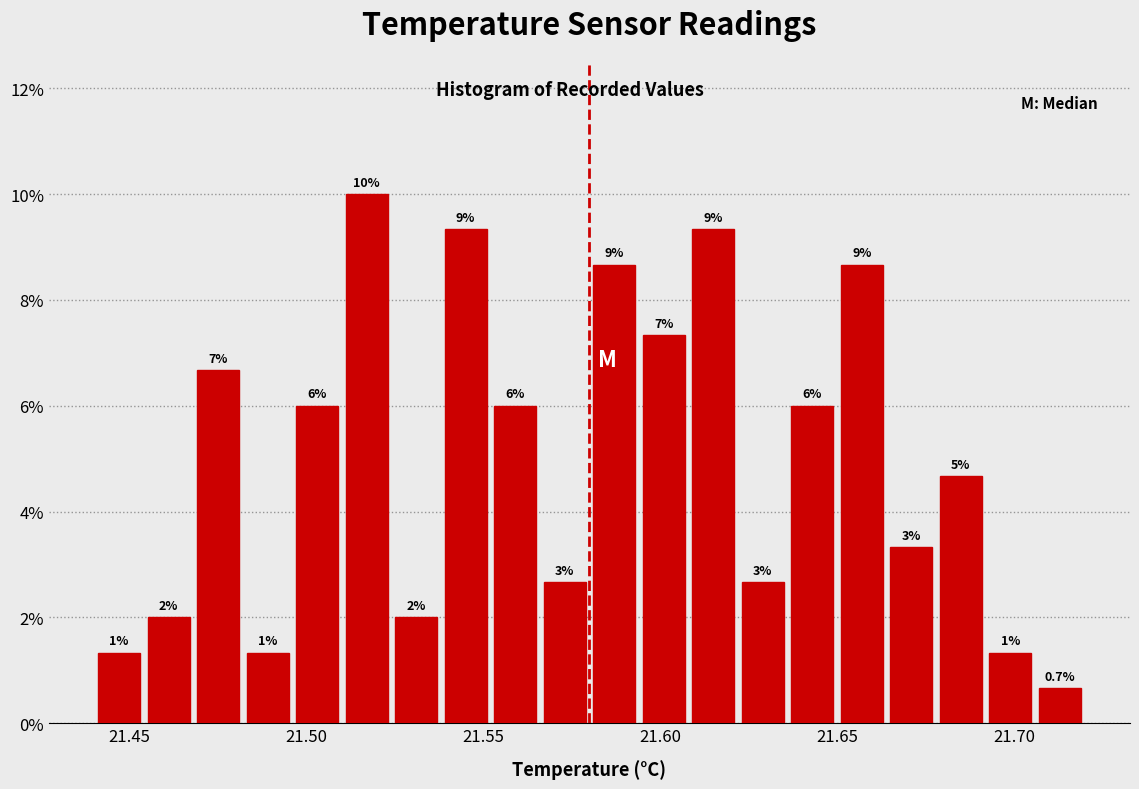

Around what value on the x-axis is the tallest bar? Give the approximate position of its centre, as read against the axis.

21.515